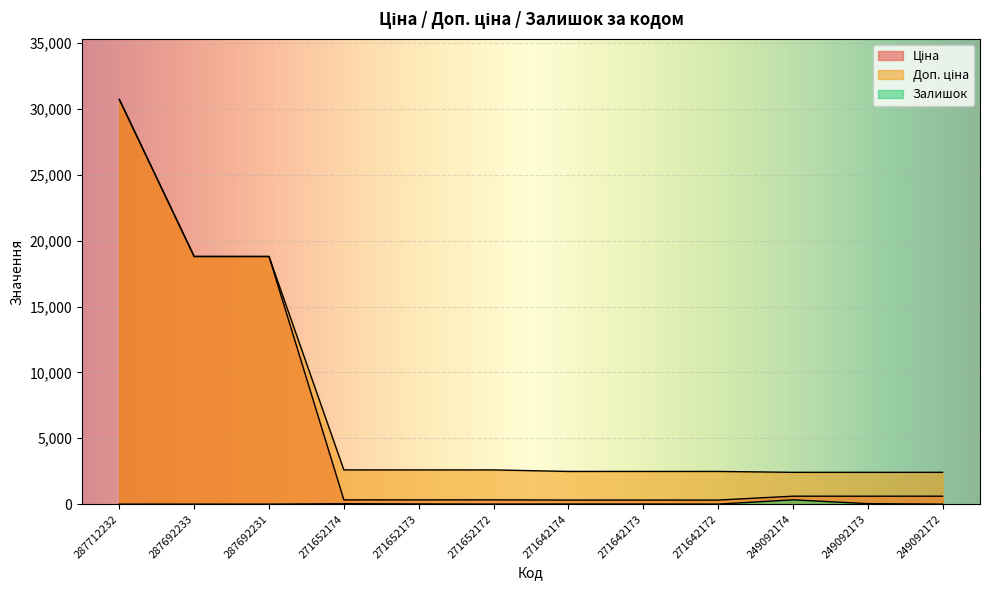

How many lines are shown in the chart?

3